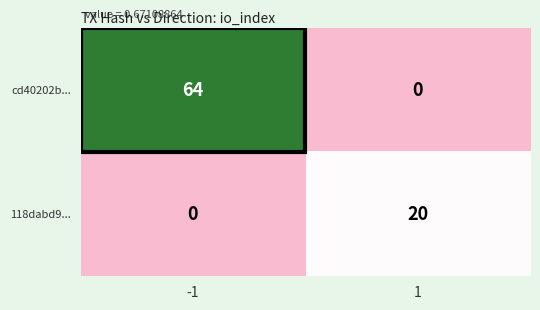

What is the highest value of the cd40202b... series?

64